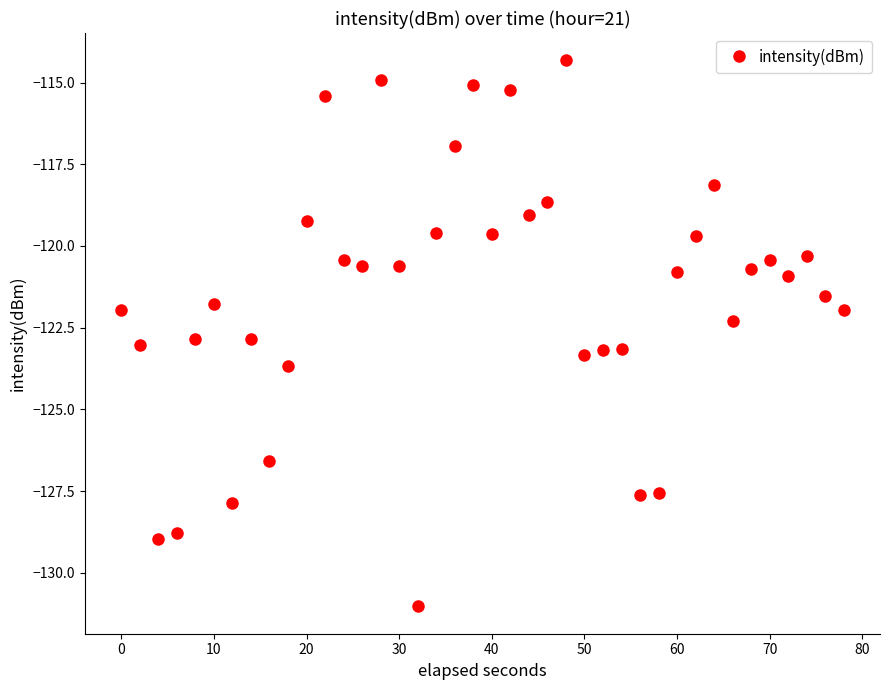

What is the sum of all values?

-4860.7